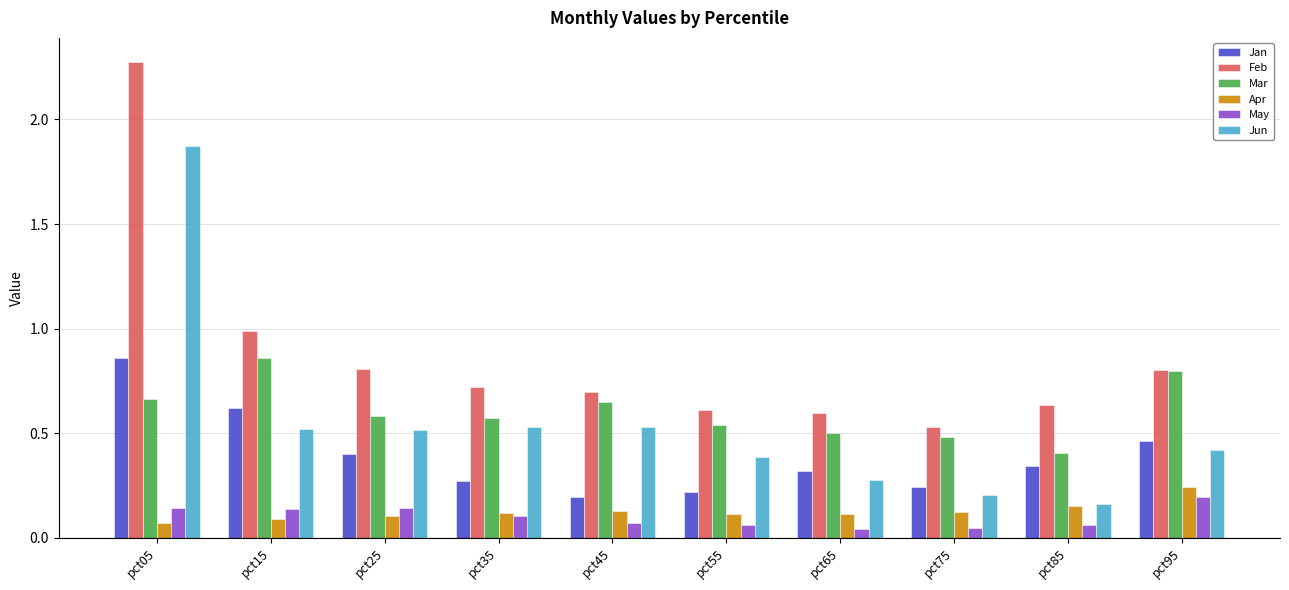

Which series changed the most between pct05 and pct25?

Feb